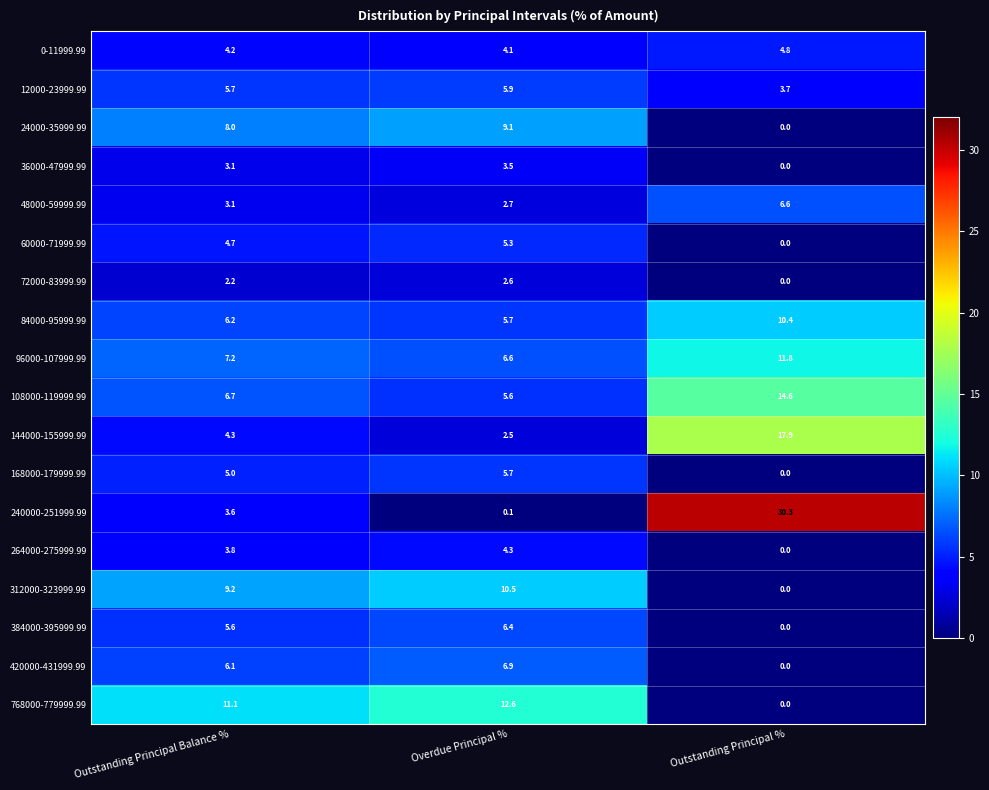

Count the 0-11999.99 values in the range 4 to 5.

3